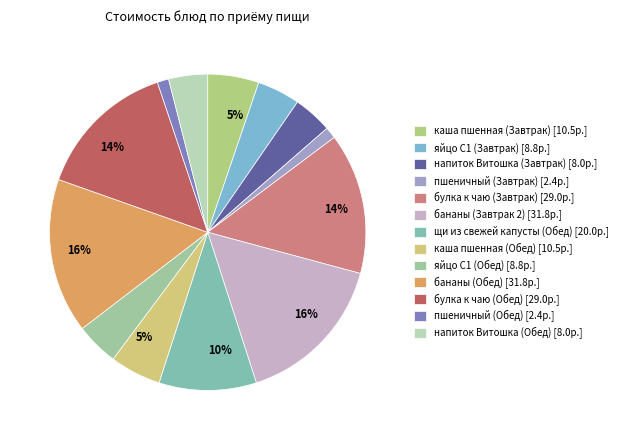

Is there a majority slice in this chart?

No